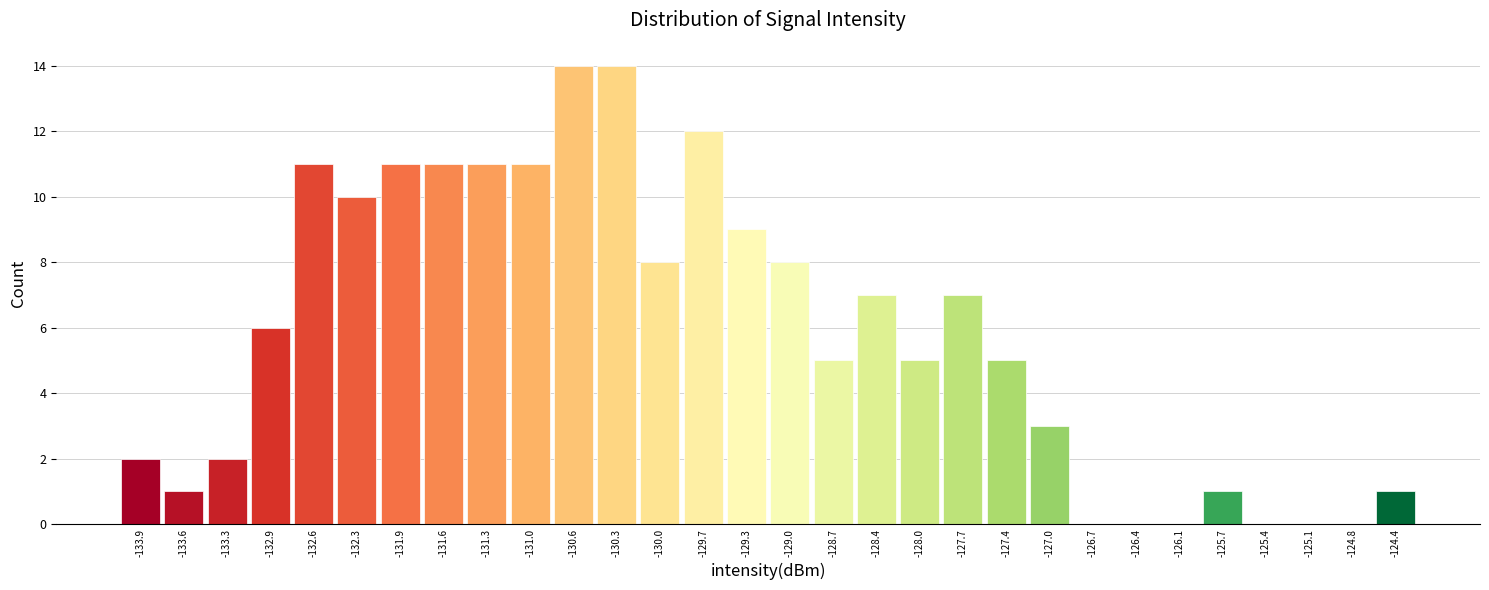

How tall is the bar that spans -129.15 to -128.85 on the x-axis? Neither the bar edges nor the heights are printed on the chart, so give them approximately, as read against the axes.

8